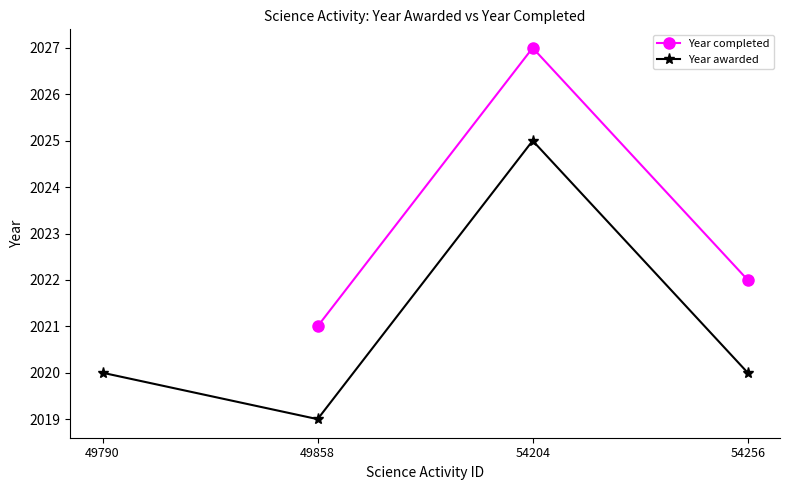

Rank the series by their average value, from highest to lowest.

Year completed, Year awarded